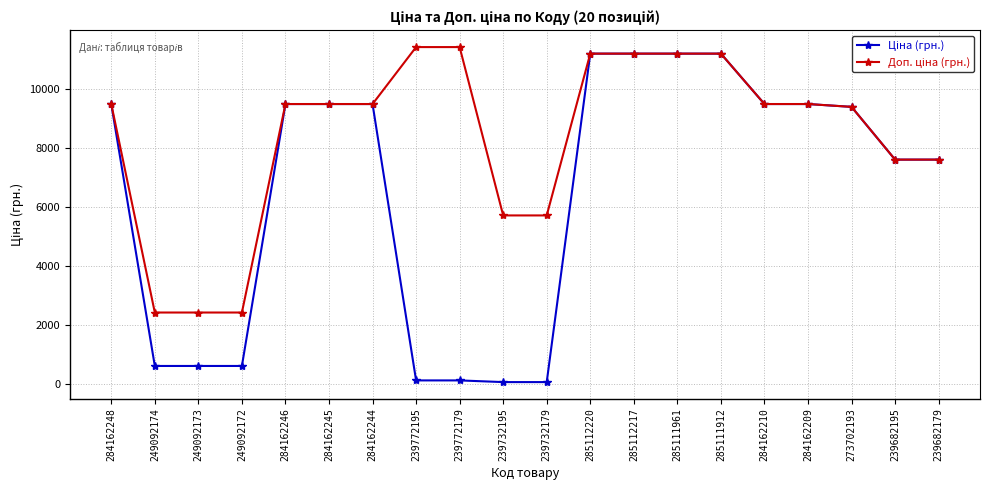

Does the chart have visible grid lines?

Yes